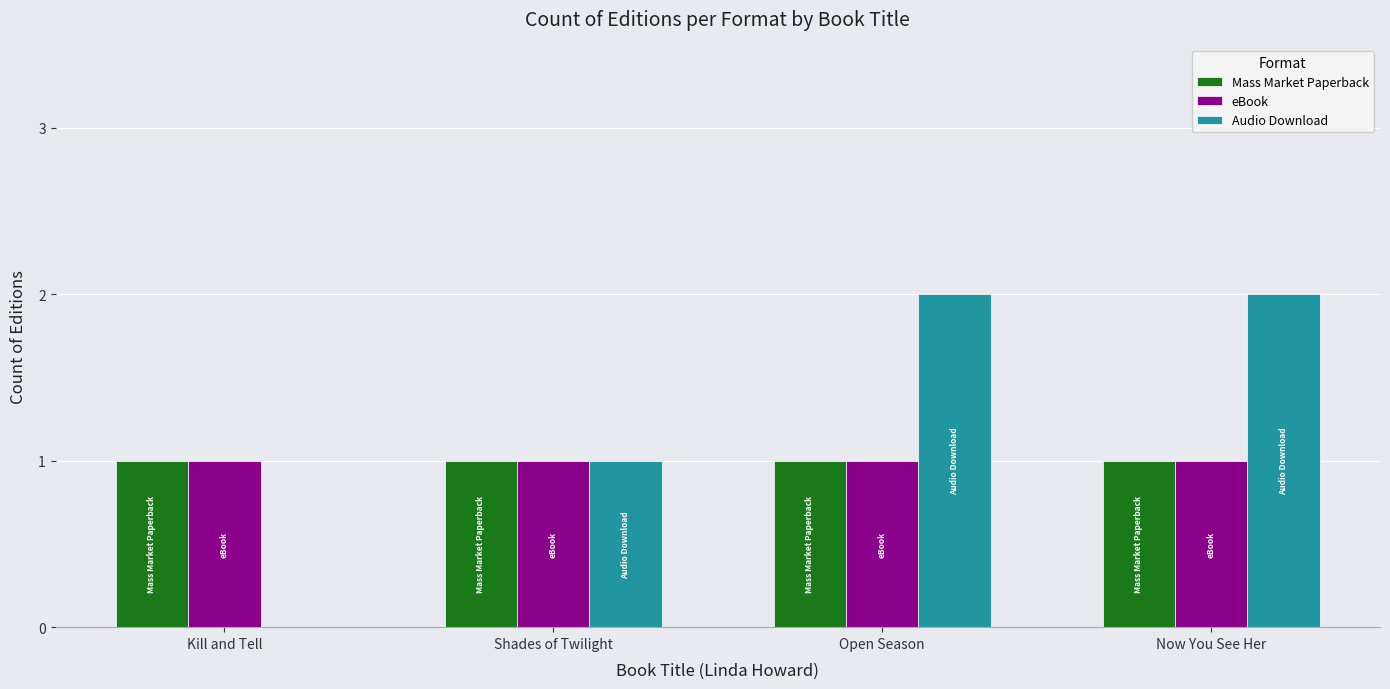

The Mass Market Paperback series shows 1 at Shades of Twilight. True or false?

True